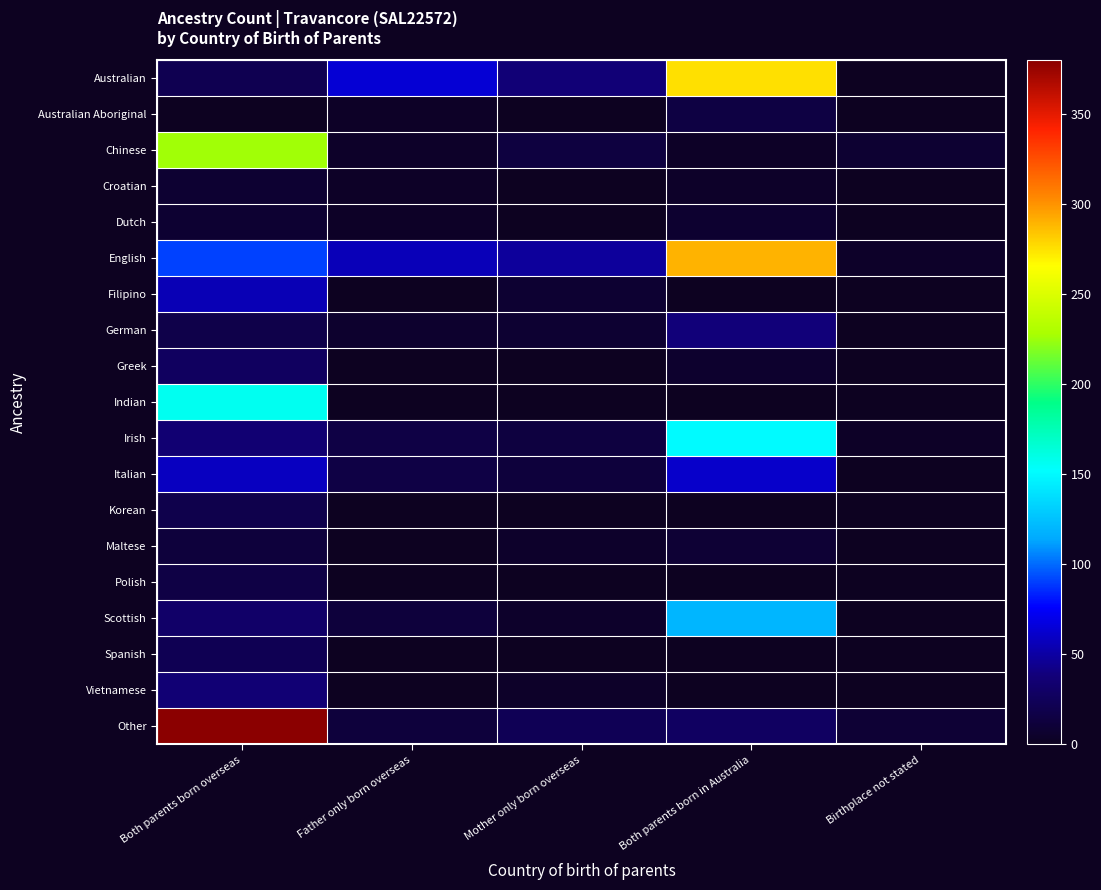

What is the spread (max minus min) of values at Father only born overseas?

64